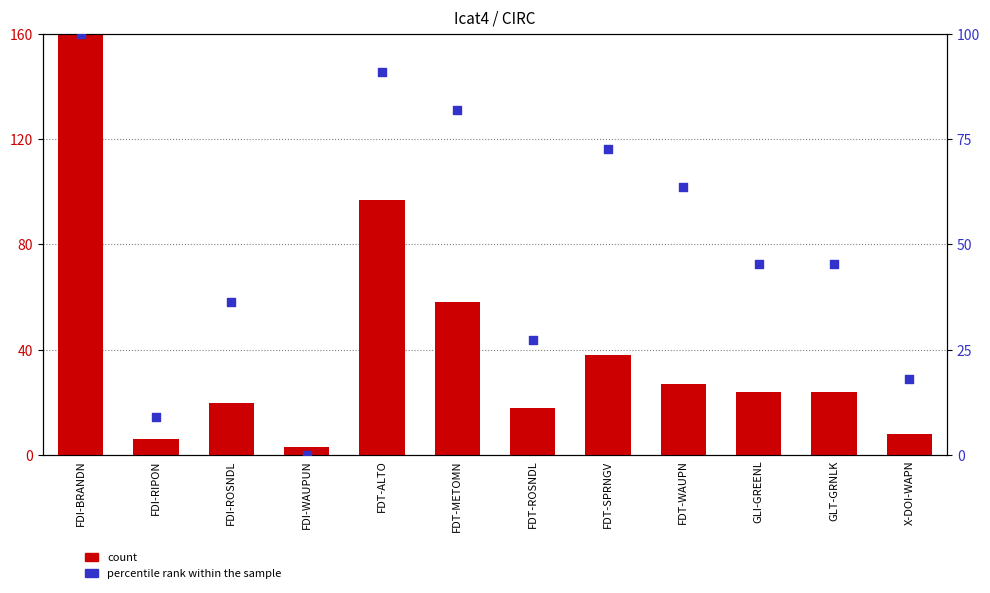

Is the value of count at FDT-ROSNDL greater than the value of percentile rank within the sample at FDT-ROSNDL?

No